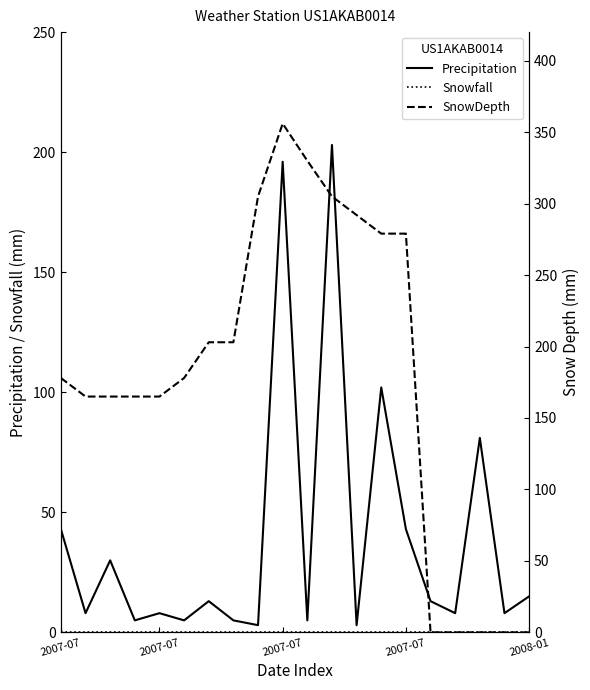

How many positive values does the SnowDepth series have?

15